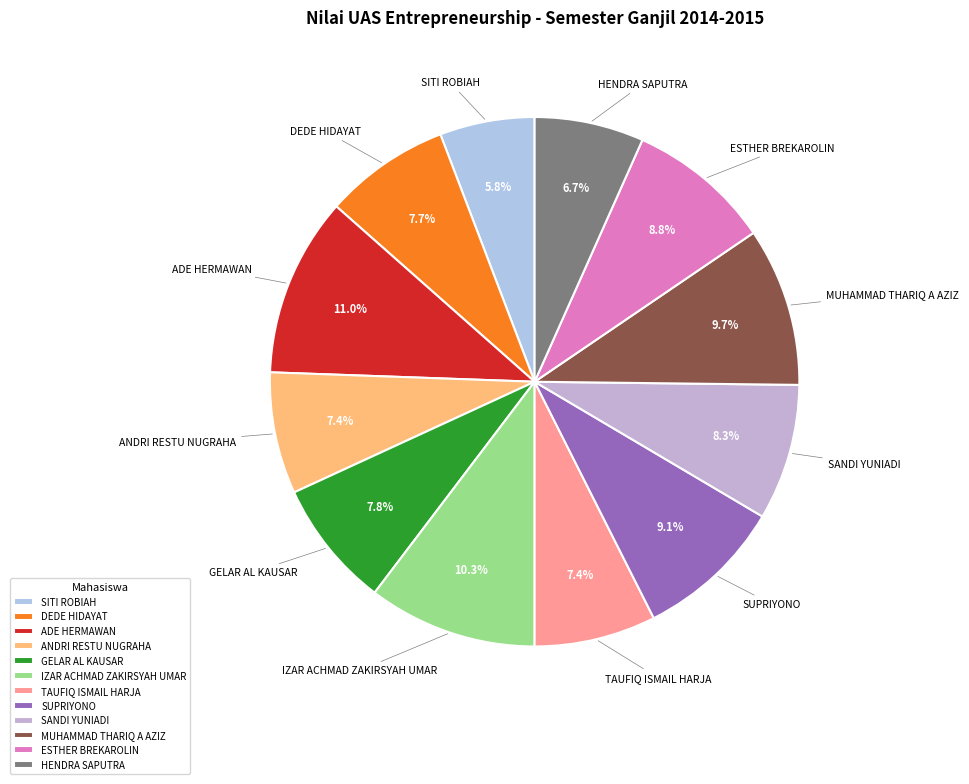

Does MUHAMMAD THARIQ A AZIZ represent more than half of the total?

No